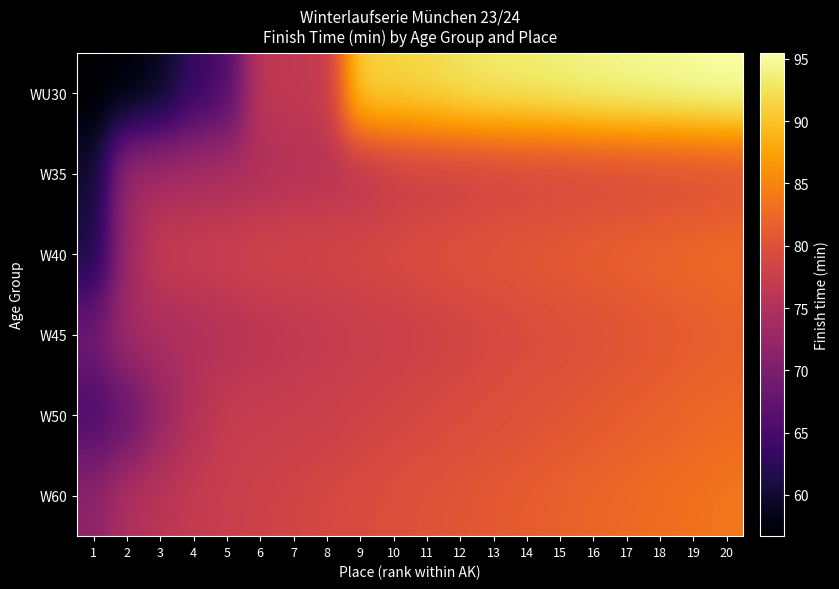

Reading left to right, transcribe all the data shown in this chart.

WU30: 1=56.7	2=57.0	3=58.7	4=63.3	5=65.5	6=76.5	7=76.5	8=76.8	9=91.4	10=91.5	11=92.0	12=92.8	13=93.3	14=93.5	15=93.9	16=94.4	17=94.6	18=94.9	19=95.2	20=95.5
W35: 1=59.8	2=73.5	3=73.8	4=74.4	5=74.5	6=74.7	7=75.3	8=75.5	9=75.5	10=76.9	11=77.3	12=77.5	13=77.9	14=78.2	15=78.2	16=78.6	17=78.7	18=79.0	19=79.2	20=79.5
W40: 1=61.0	2=73.1	3=77.2	4=77.3	5=77.7	6=78.4	7=78.5	8=78.7	9=79.1	10=79.3	11=79.7	12=80.2	13=80.5	14=80.9	15=81.2	16=81.5	17=81.9	18=82.2	19=82.5	20=82.9
W45: 1=69.1	2=73.8	3=74.3	4=74.8	5=75.3	6=75.9	7=76.2	8=76.7	9=77.2	10=77.5	11=77.9	12=78.3	13=78.7	14=79.2	15=79.5	16=79.9	17=80.3	18=80.7	19=81.2	20=81.5
W50: 1=65.2	2=67.2	3=72.2	4=75.3	5=77.0	6=77.2	7=77.3	8=77.7	9=78.2	10=78.5	11=78.9	12=79.3	13=79.7	14=80.2	15=80.5	16=80.9	17=81.3	18=81.7	19=82.2	20=82.5
W60: 1=71.6	2=74.9	3=76.0	4=76.9	5=77.4	6=78.0	7=78.5	8=78.9	9=79.3	10=79.7	11=80.2	12=80.5	13=80.9	14=81.3	15=81.7	16=82.2	17=82.5	18=82.9	19=83.3	20=83.7